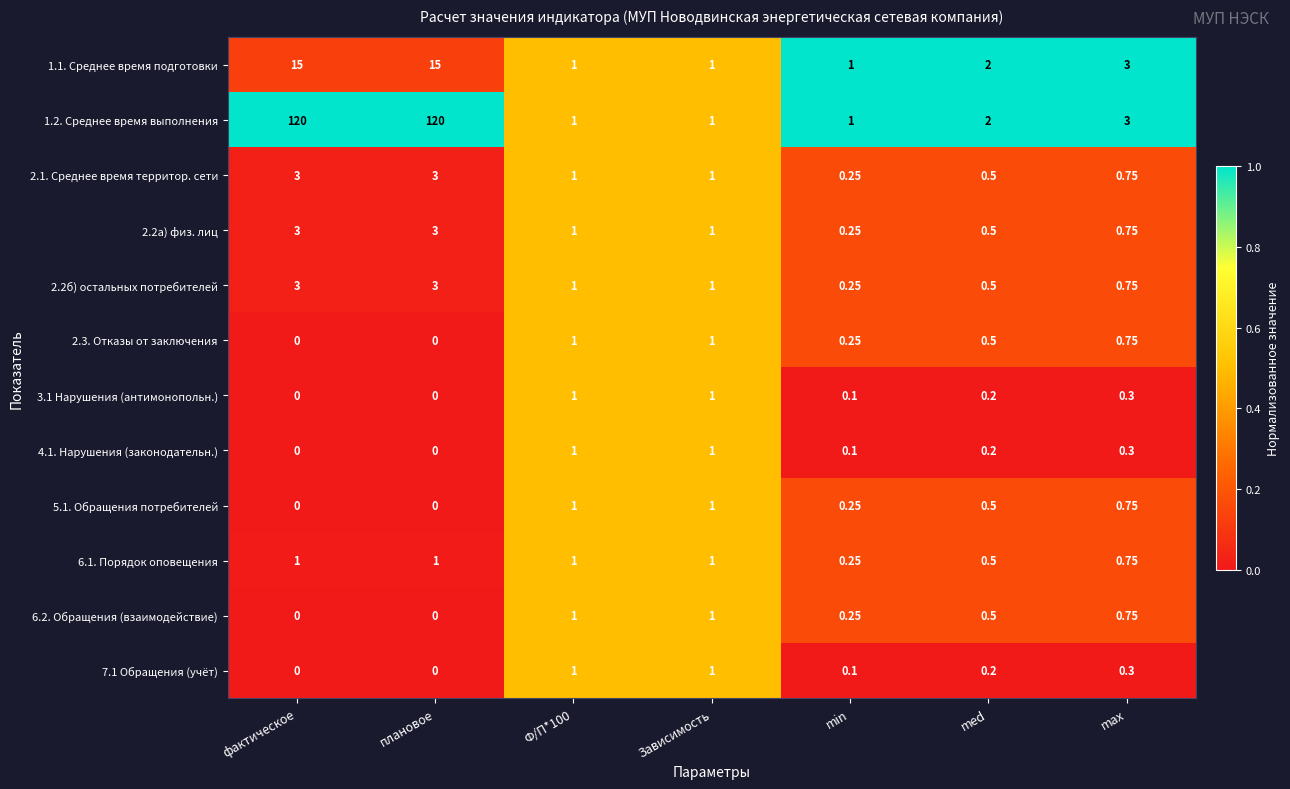

Where is 1.1. Среднее время подготовки nearest to the value 8?

max